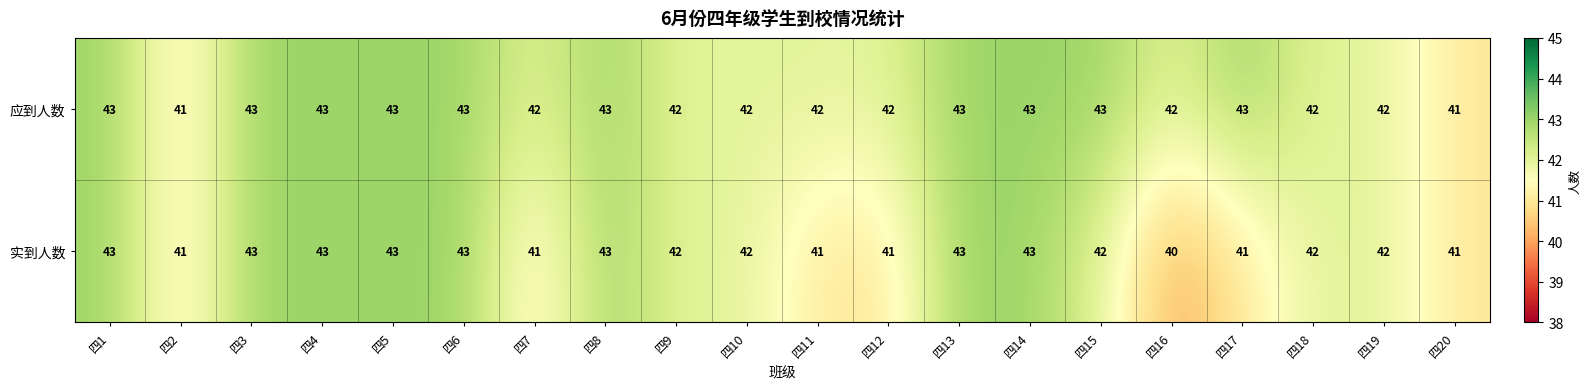

The 实到人数 series shows 10 at 四19. True or false?

False